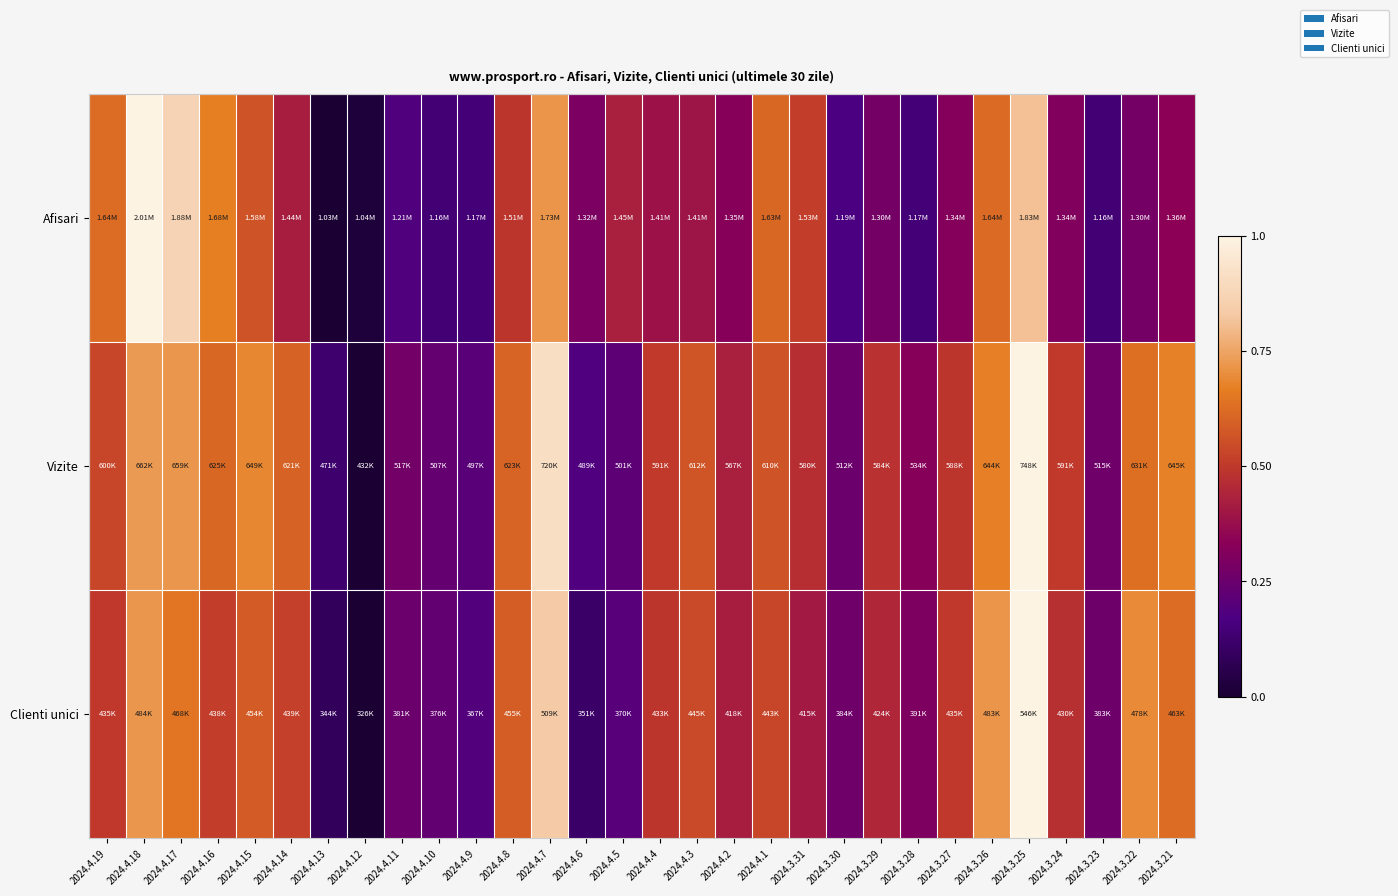

How many data points does each series have?

30